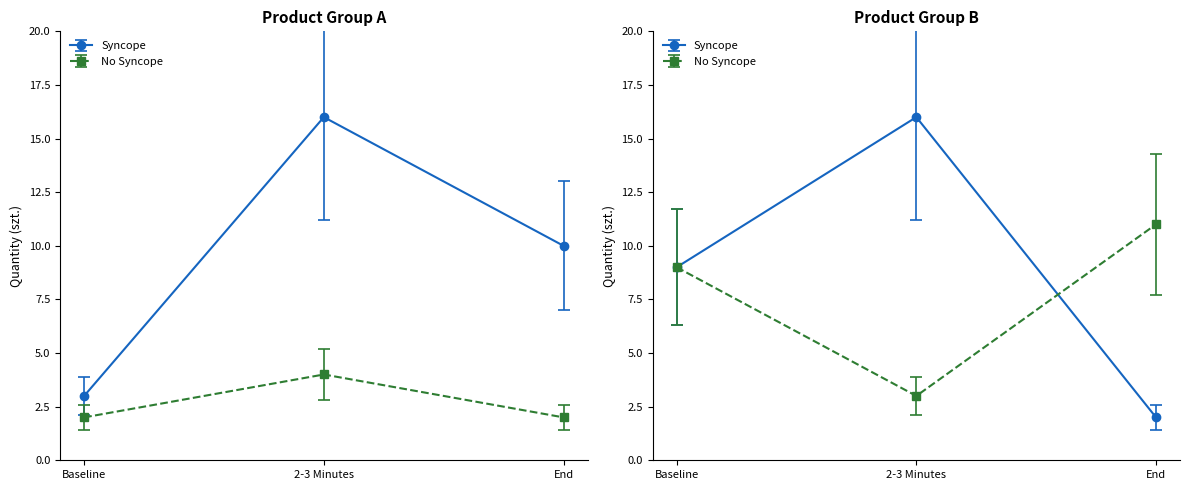

Which series ends up on top after the final intersection of No Syncope and Syncope?

No Syncope